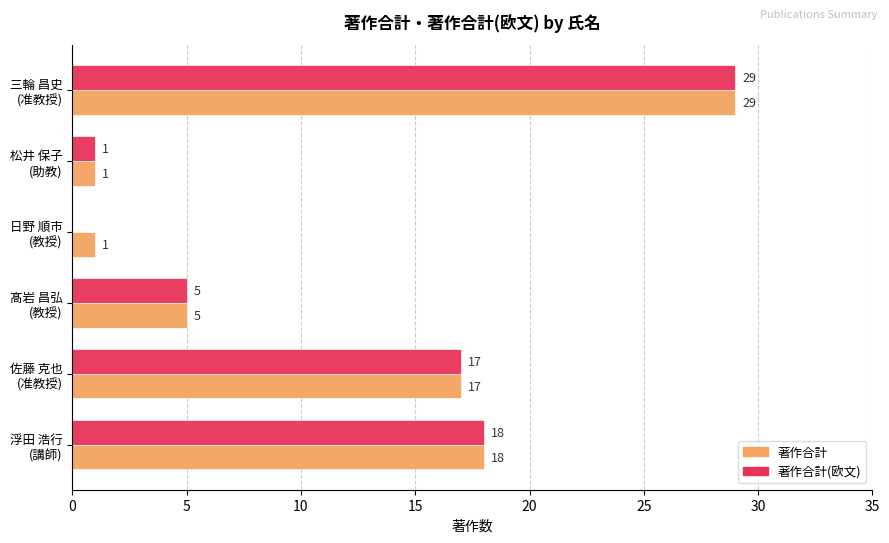

What is the maximum value shown in the chart?

29